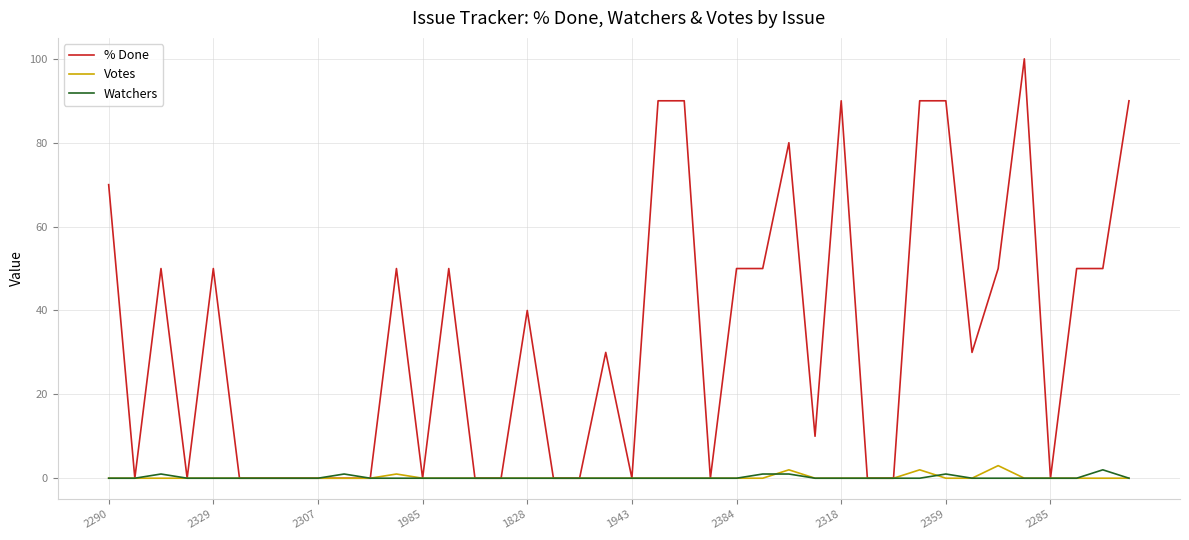

Does the chart display data point markers on the line(s)?

No